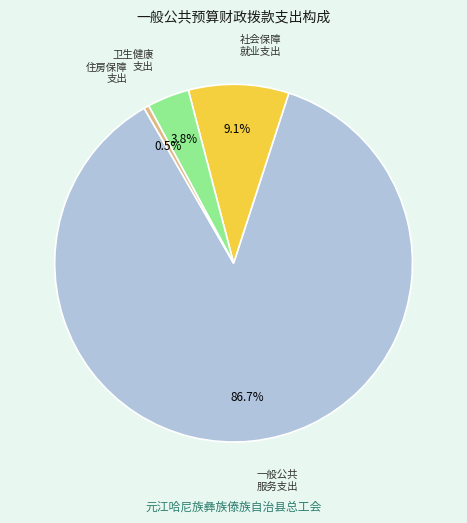

How many slices are in this pie chart?

4